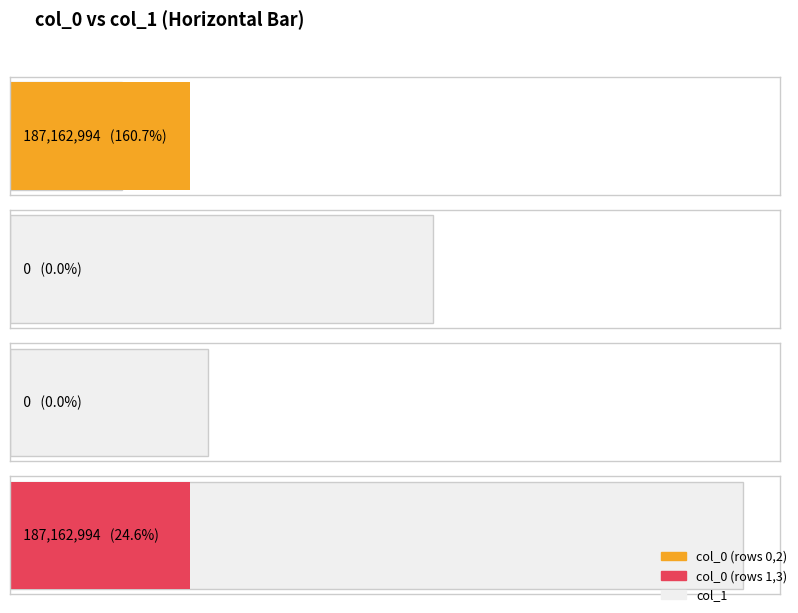

List the labels in order of value, smallest first.

439027137, 206107189, 116459974, 761594300